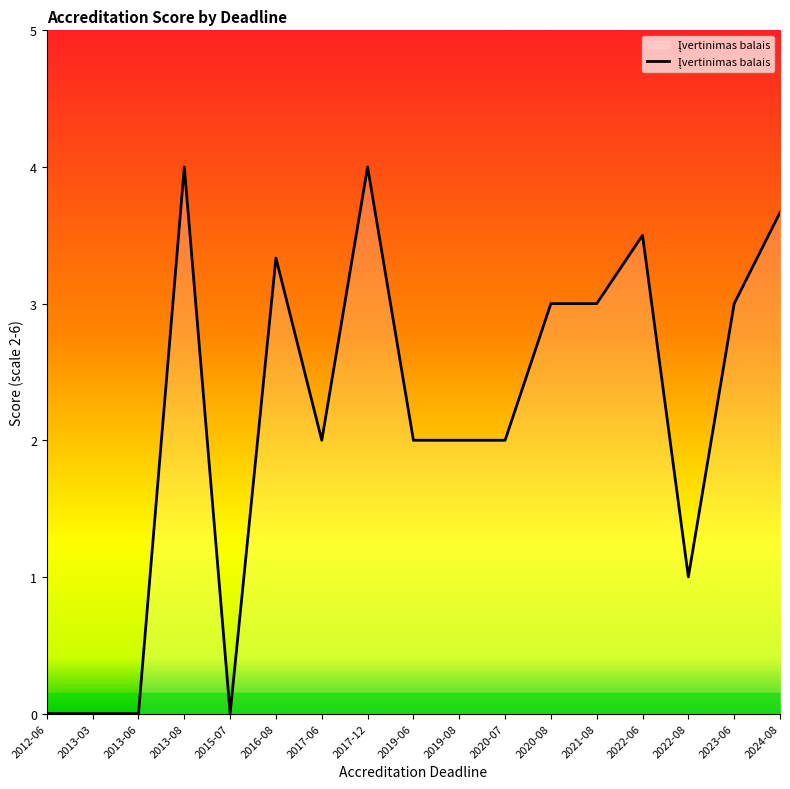

Reading right to left, extract all data points from this chart.

3.7	3.0	1.0	3.5	3.0	3.0	2.0	2.0	2.0	4.0	2.0	3.3	0.0	4.0	0.0	0.0	0.0